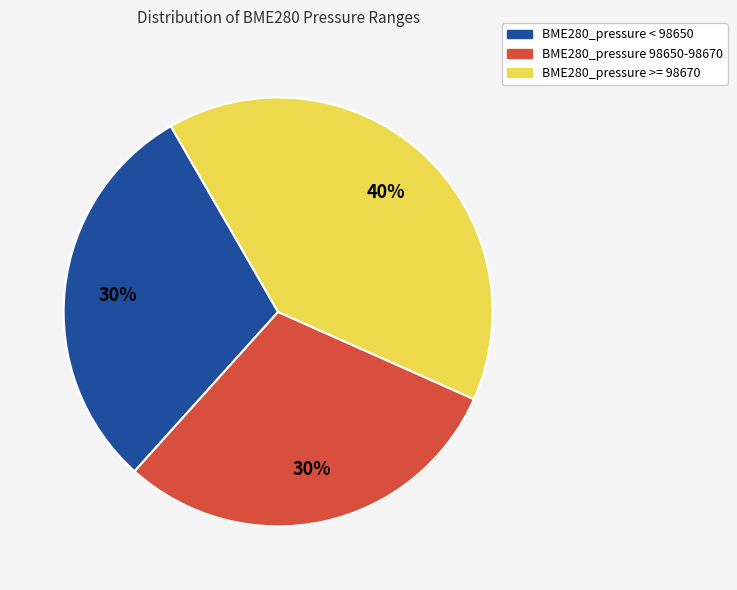

To the nearest percent, what is the average slice percentage?

33%